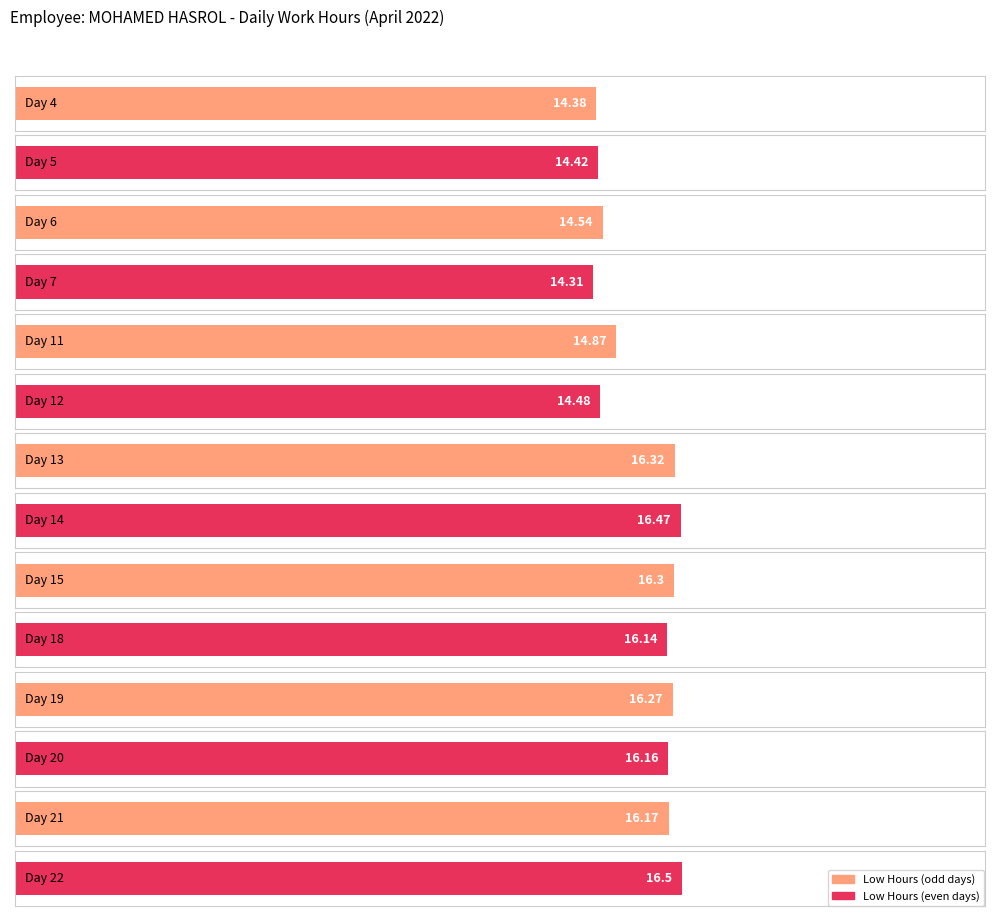

What is the average value?

15.5